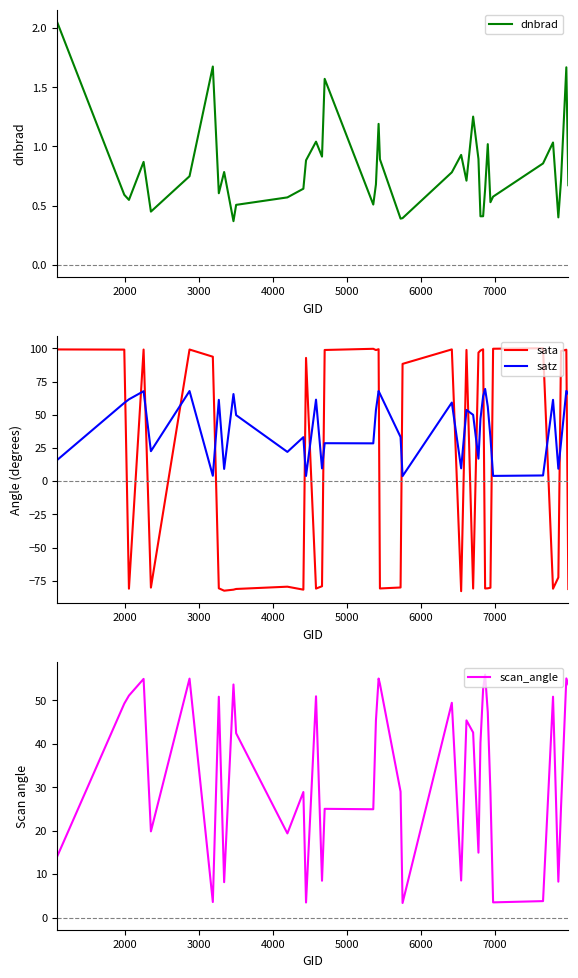

True or false: satz and scan_angle cross at least once.

False